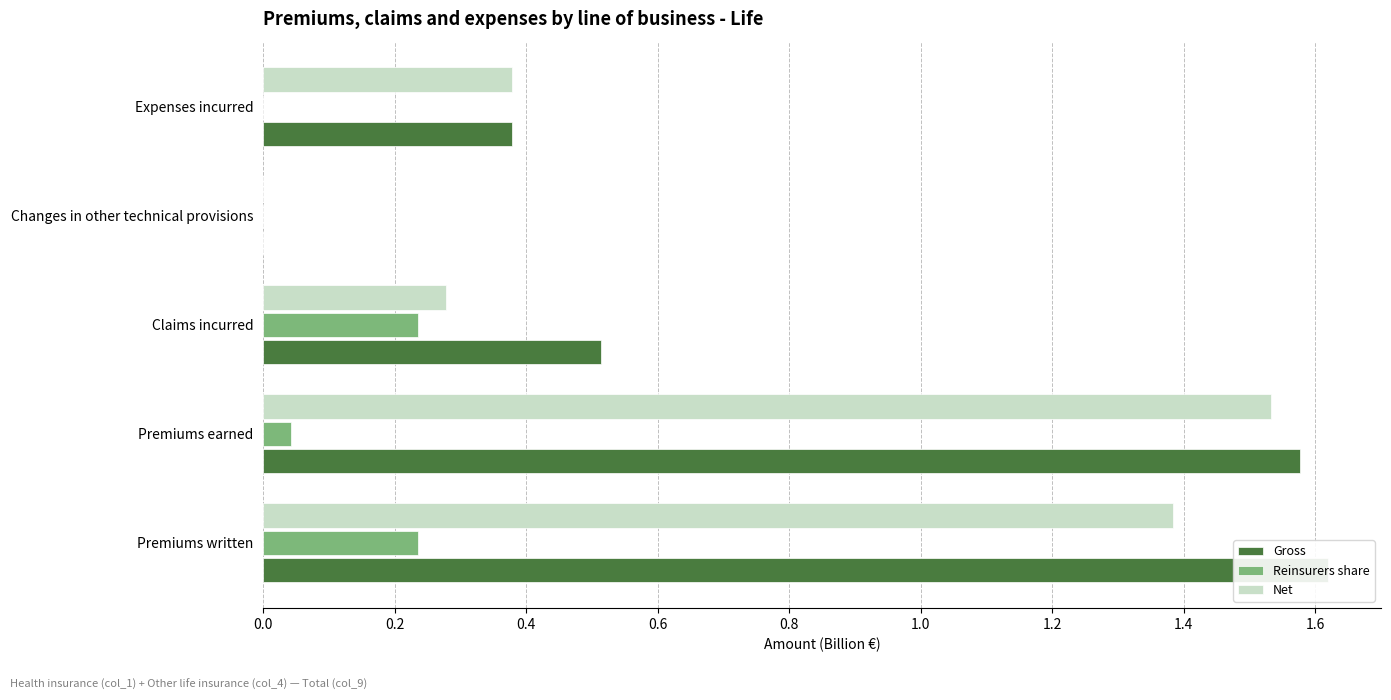

Which series has the largest range (max minus min)?

Gross